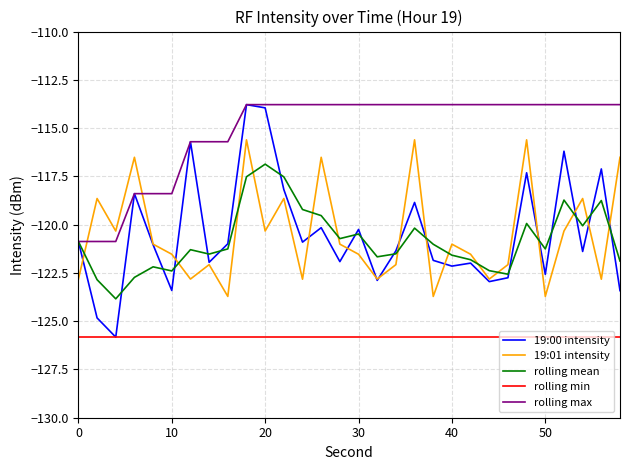

How many lines are shown in the chart?

5